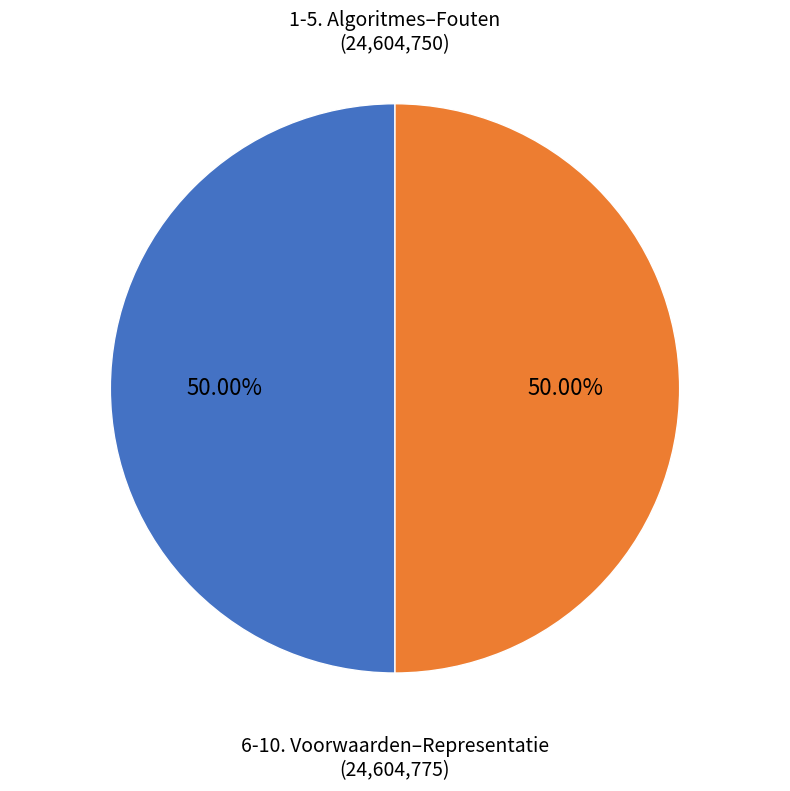

Count the number of slices in the pie.

2